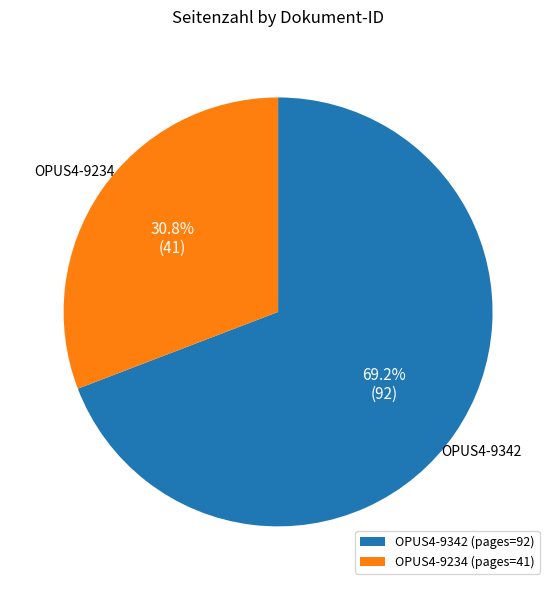

Which category has the biggest portion of the pie?

OPUS4-9342